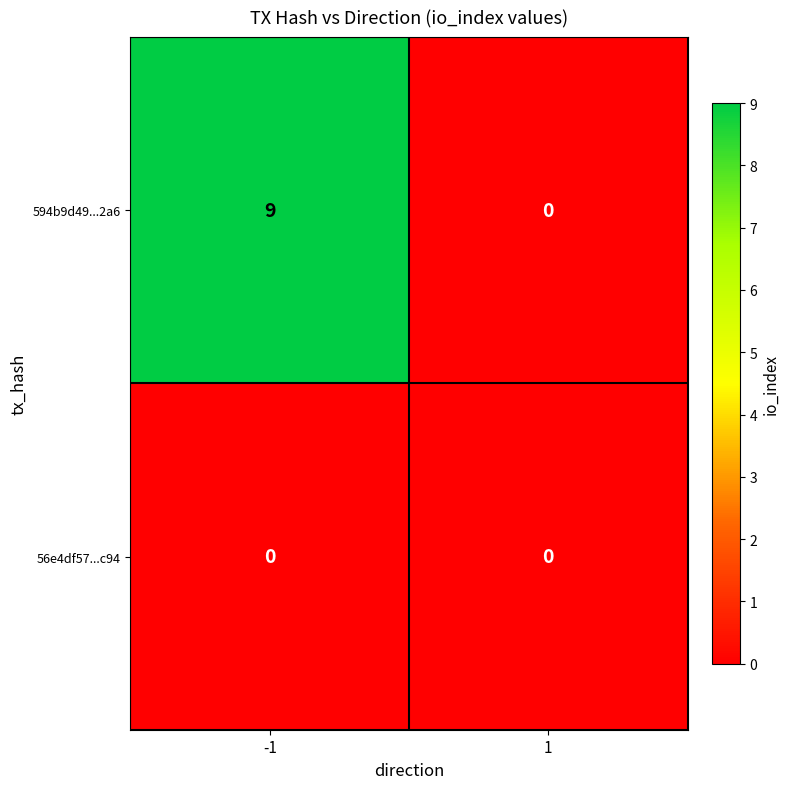

True or false: 56e4df57...c94 has a value of 0 at 1.

True